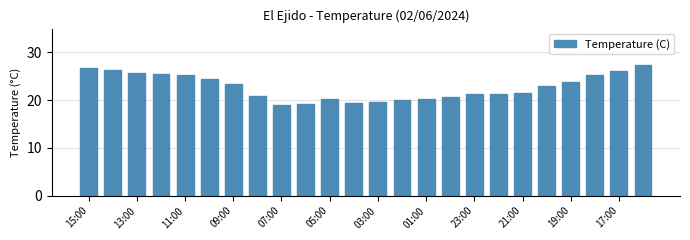

What is the value of the 17th bar from the left?

21.2